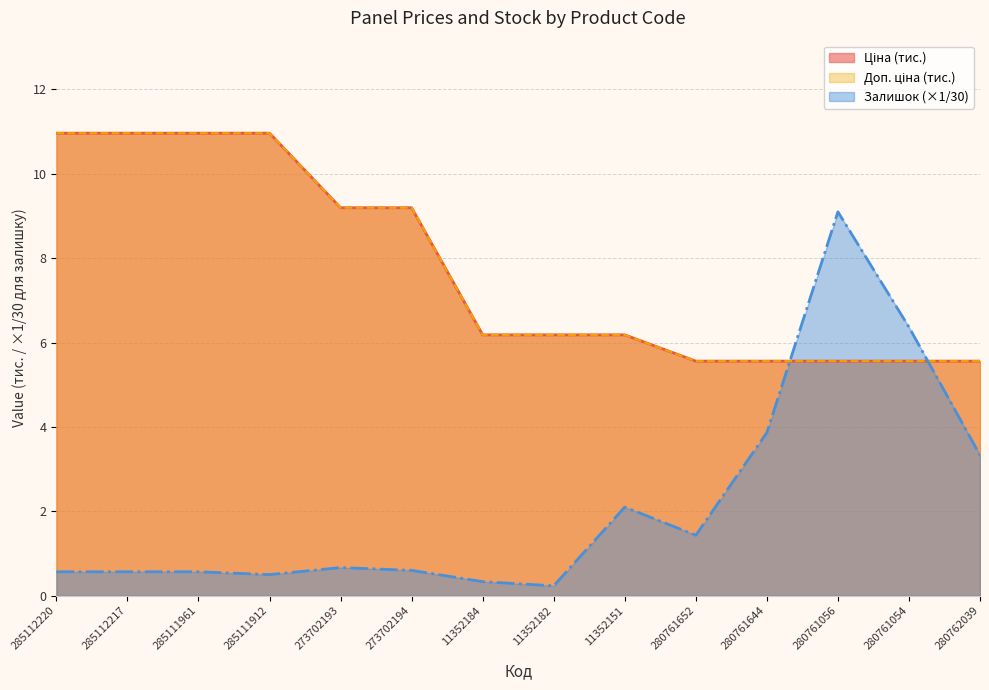

Which series has the widest spread of values?

Залишок